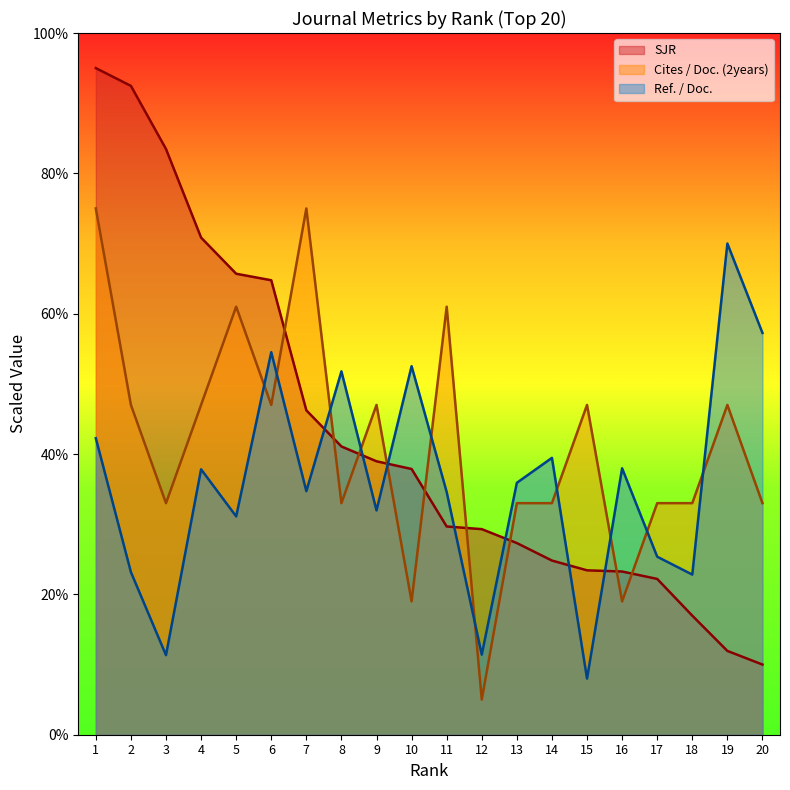

What is the difference between the Cites / Doc. (2years) values at 7 and 9?

28.0